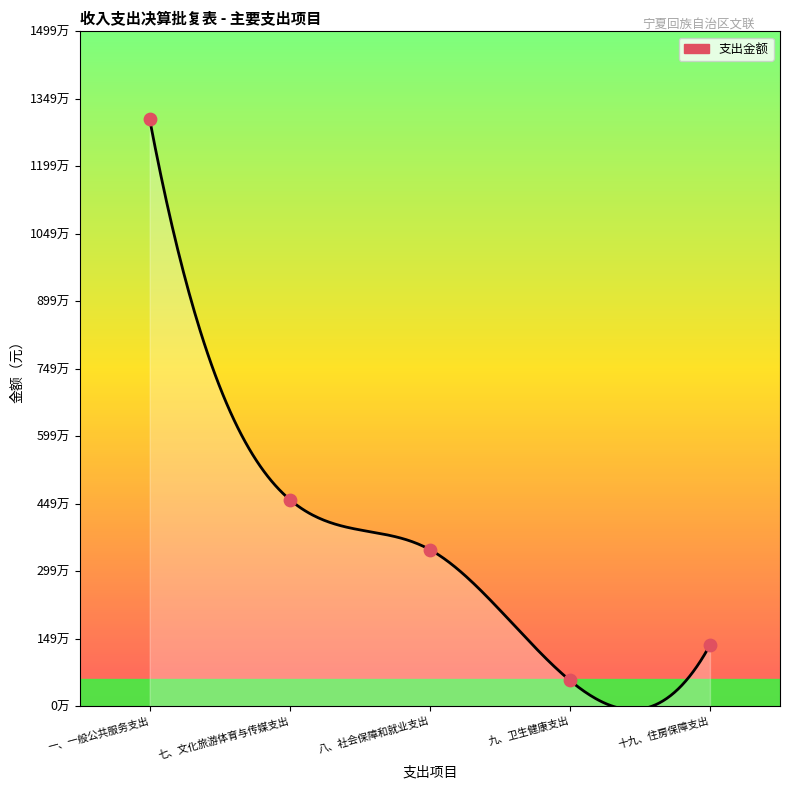

Which has a higher value, 九、卫生健康支出 or 七、文化旅游体育与传媒支出?

七、文化旅游体育与传媒支出